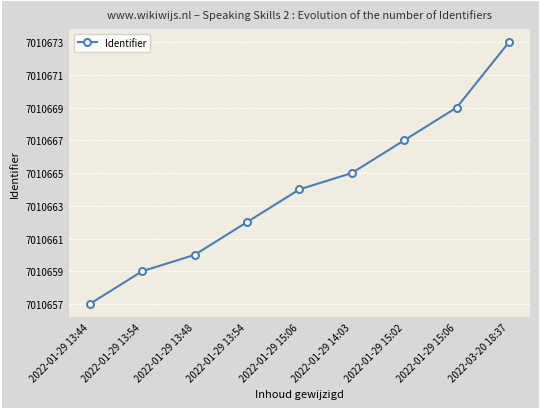

What is the sum of the values at 2022-01-29 15:06 and 2022-01-29 15:06?

19